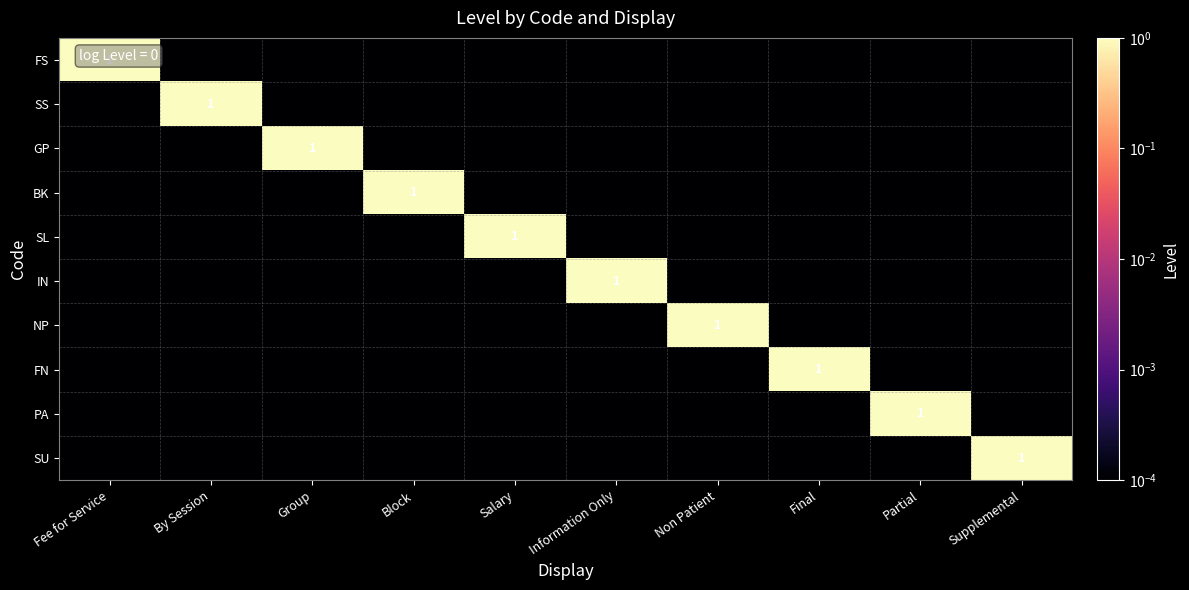

What is the sum of all SU values?

1.0